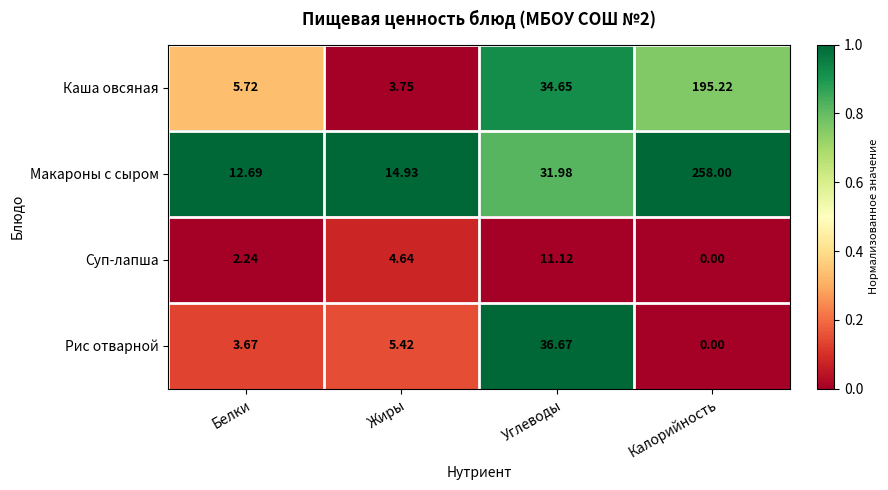

At which category is the sum across all series the highest?

Калорийность